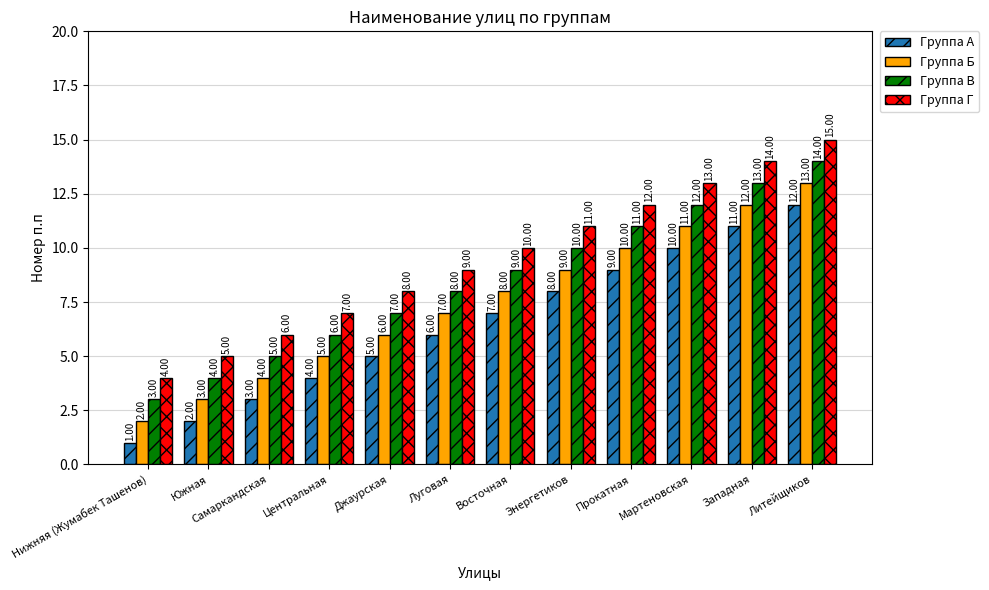

True or false: Группа Г has a value of 4 at Самаркандская.

False